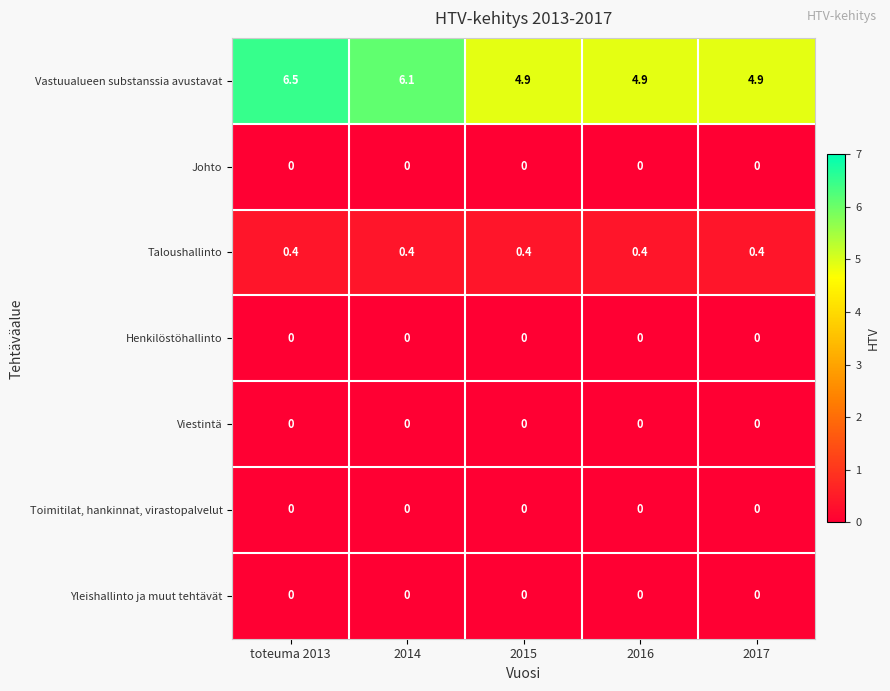

Which series has the largest total across all categories?

Vastuualueen substanssia avustavat